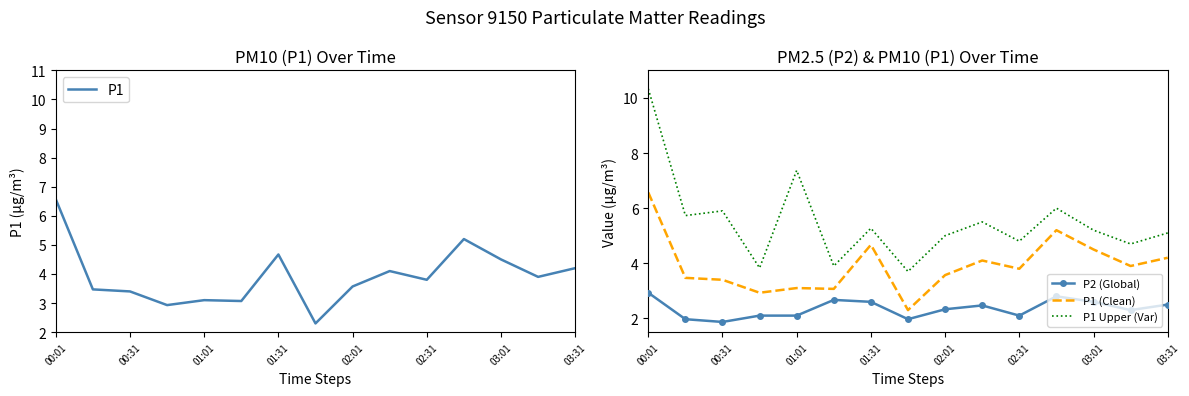

What is the average value of the P1 Upper (Var) series?

5.5